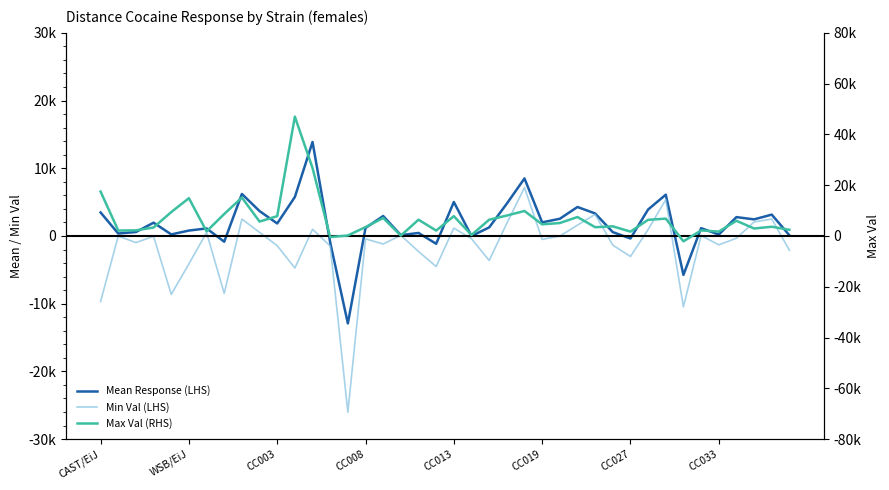

What is the maximum value shown in the chart?

46998.0